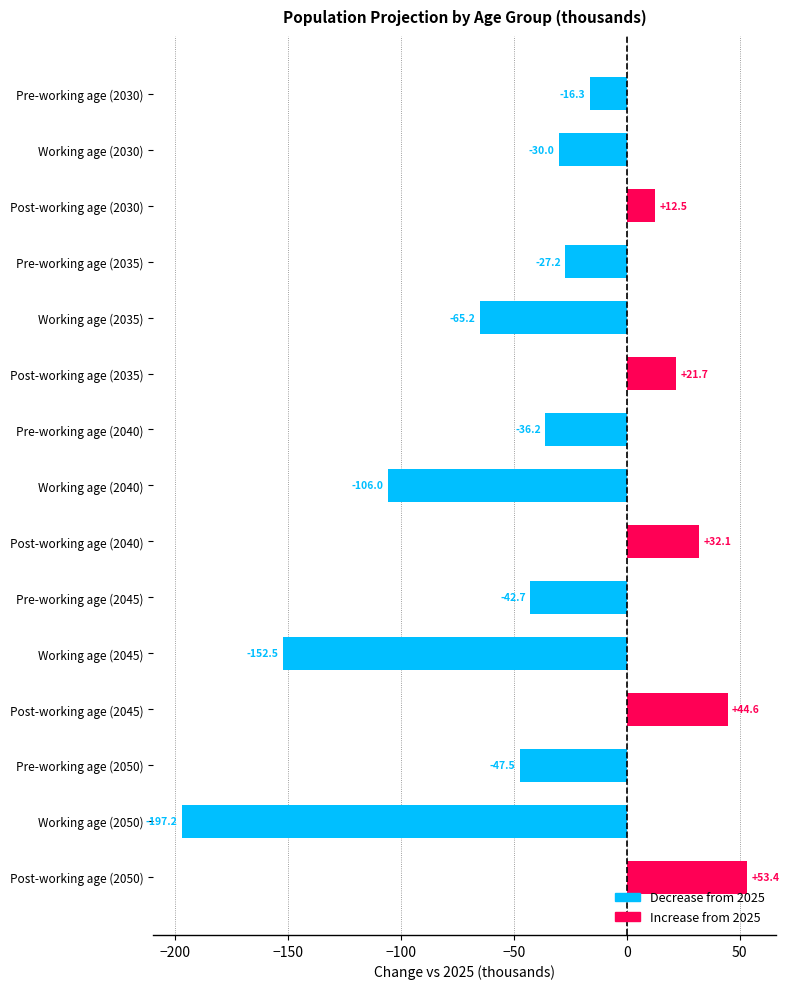

What is the label of the 2nd bar from the bottom?

Working age (2050)